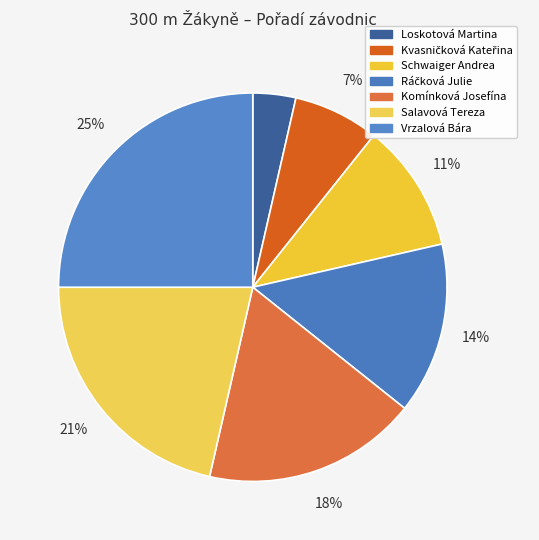

How many slices are in this pie chart?

7